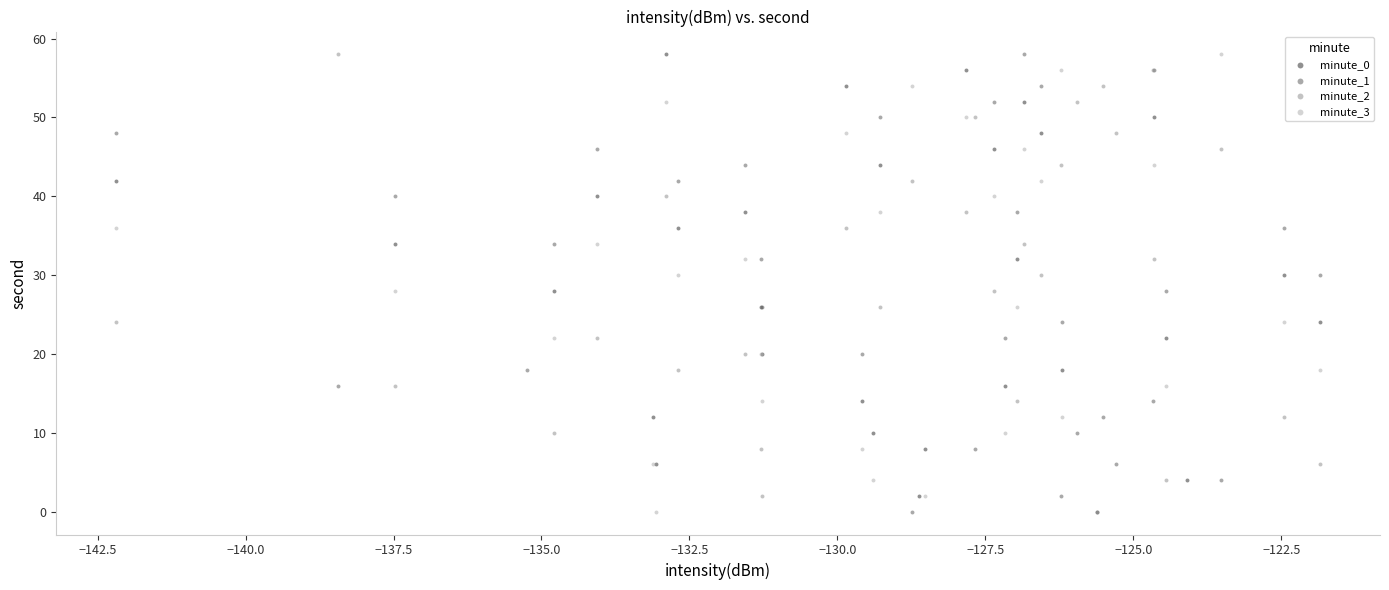

What are all the series names shown in the legend?

minute_0, minute_1, minute_2, minute_3